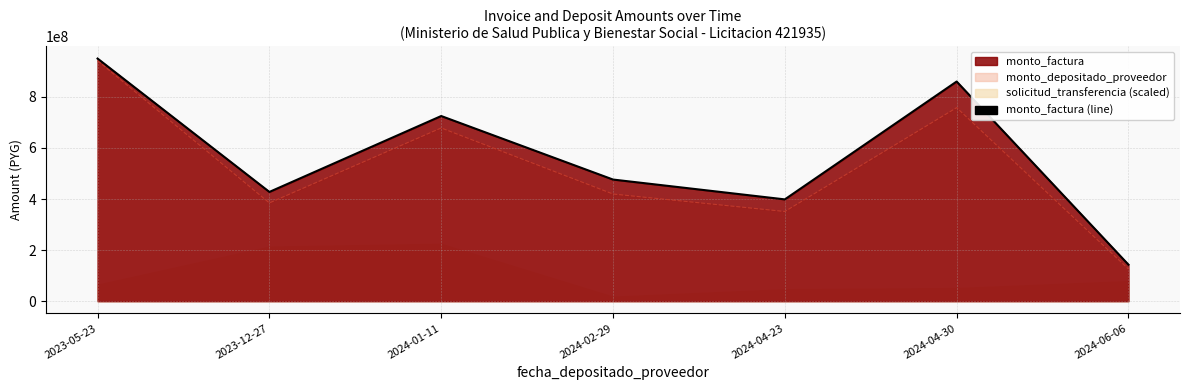

How many values exceed 476183026?

3